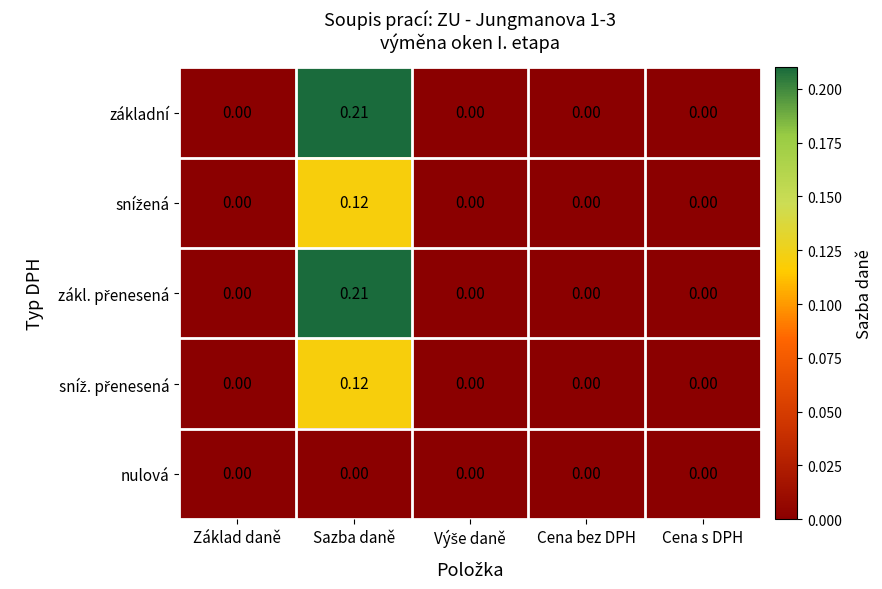

How many categories are shown in the chart?

5